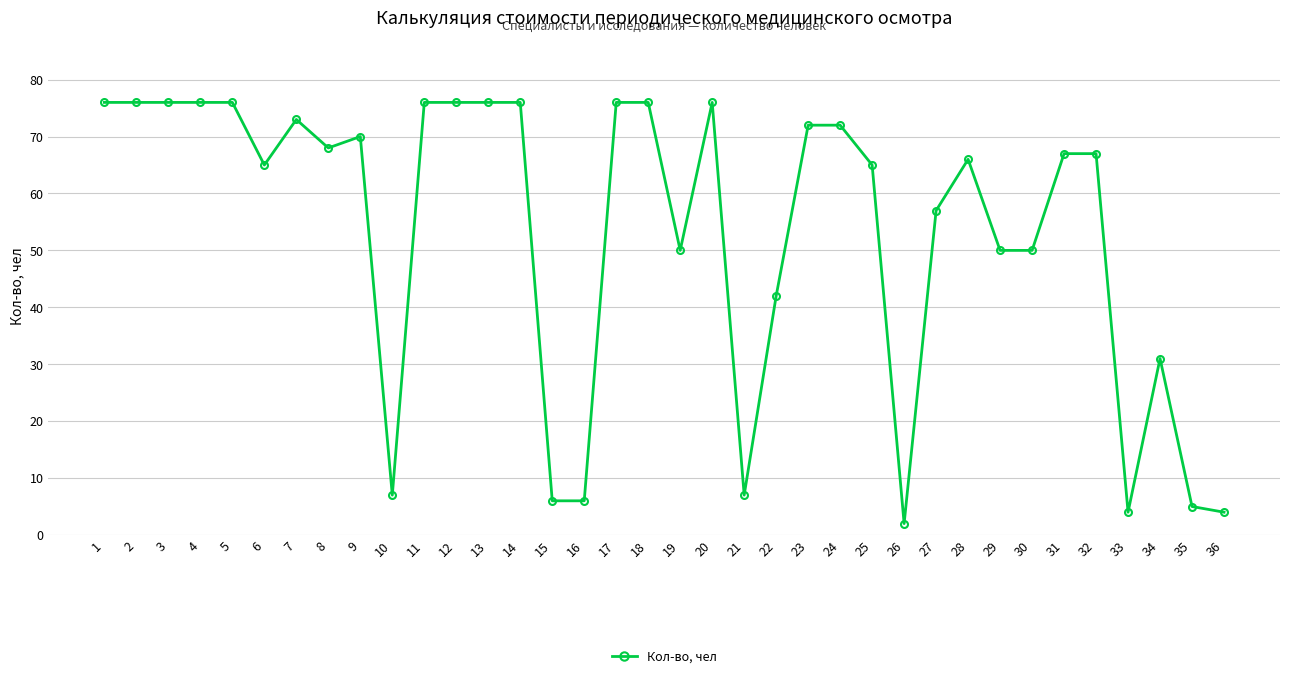

What is the difference between the second highest and minimum values?

74